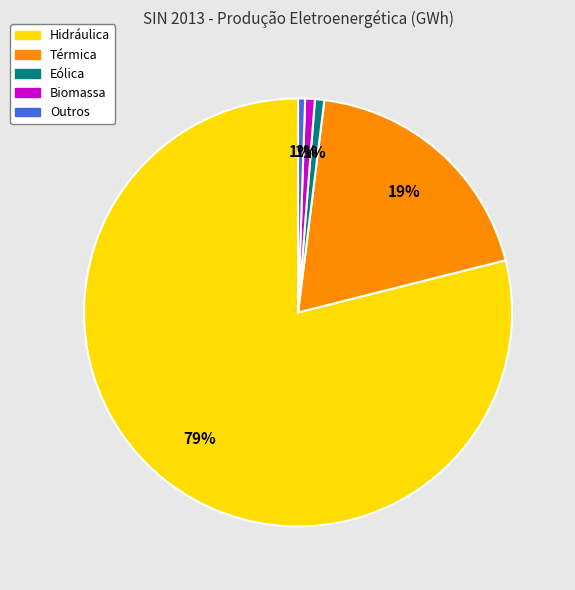

True or false: Eólica accounts for 1% of the total.

True